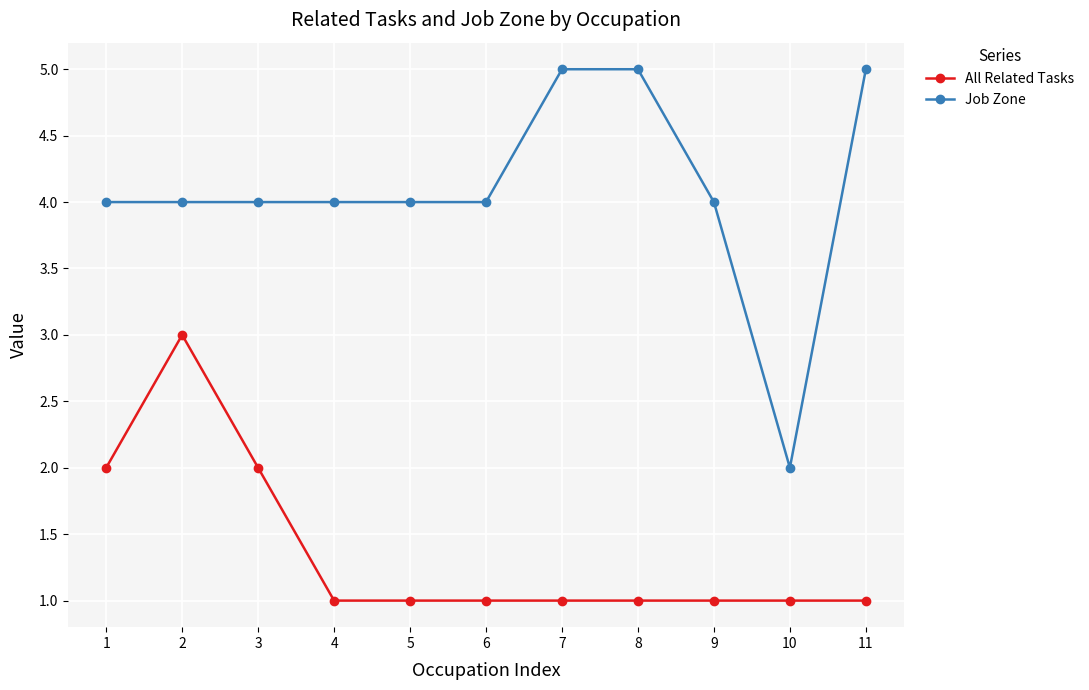

Where is the first local maximum for All Related Tasks?

2